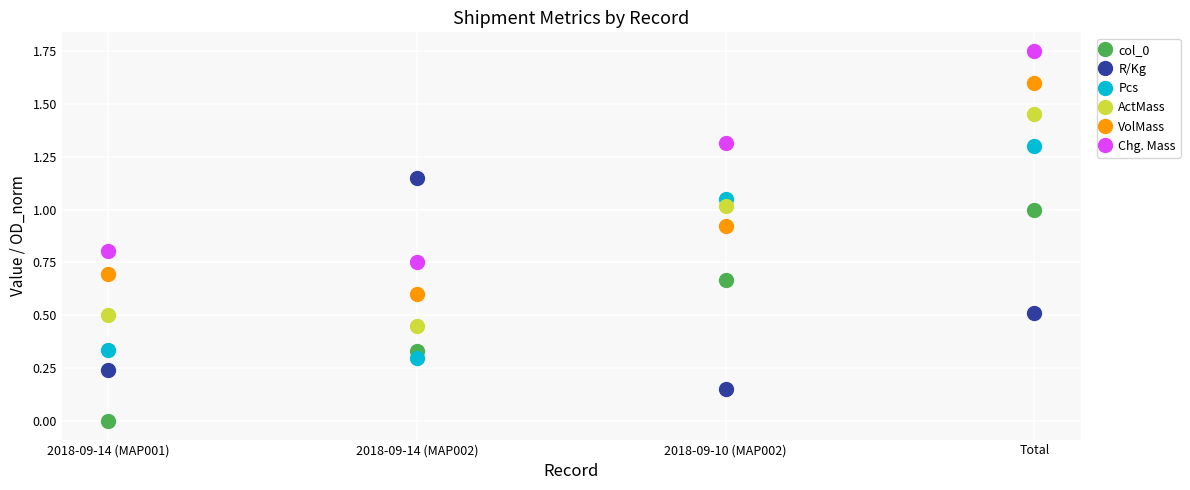

What is the sum of all Chg. Mass values?

4.6